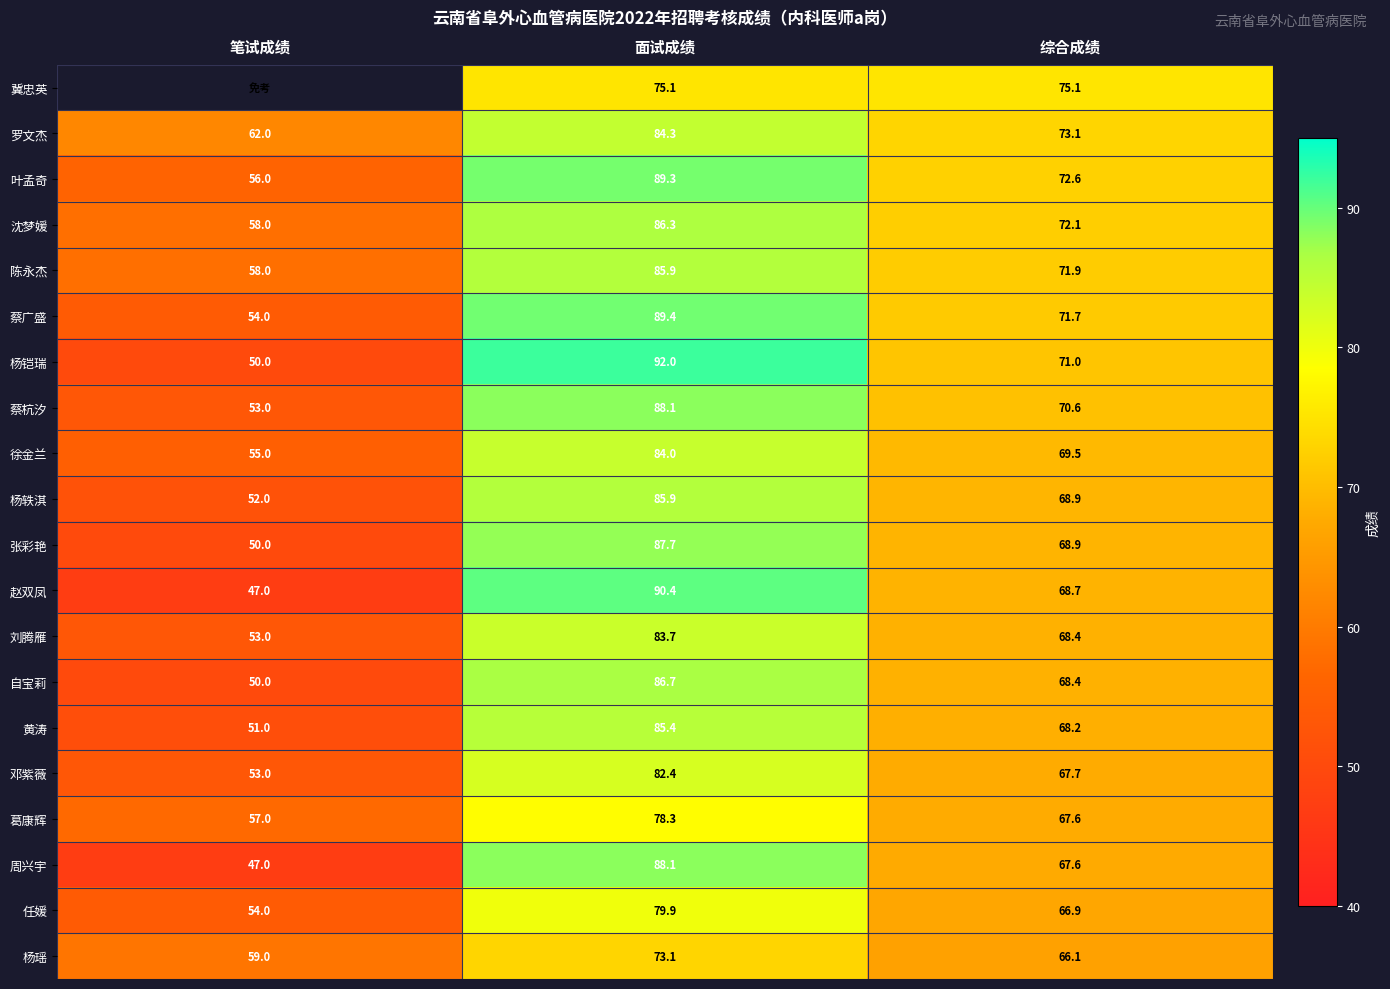

Where does the 蔡杭汐 series first go above 70?

面试成绩